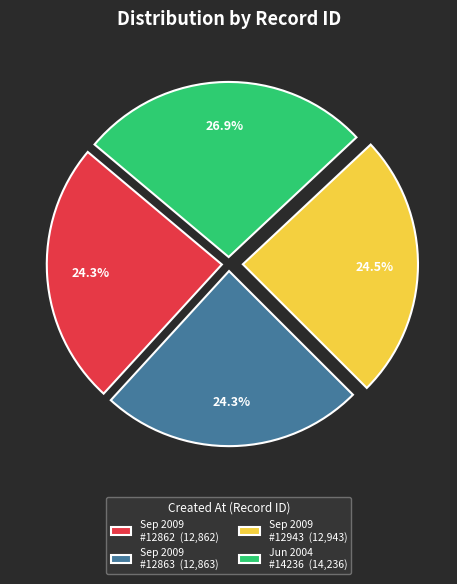

What is the largest slice in the pie chart?

Jun 2004 #14236 (14,236)